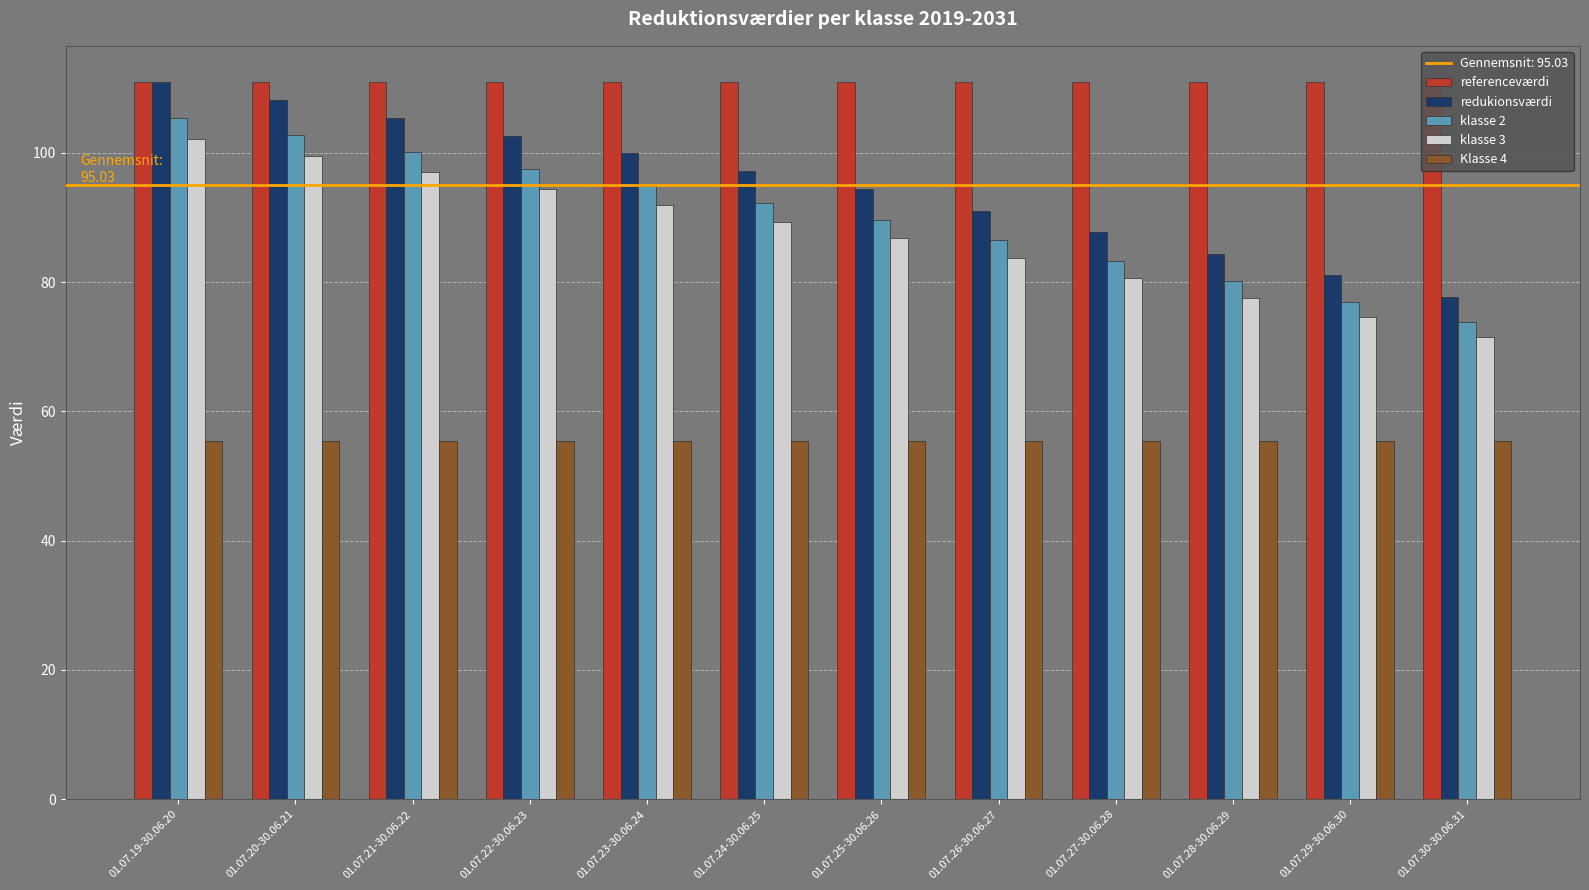

Reading left to right, extract all data points from this chart.

referenceværdi: 111.0	111.0	111.0	111.0	111.0	111.0	111.0	111.0	111.0	111.0	111.0	111.0
redukionsværdi: 111.0	108.2	105.4	102.7	99.9	97.1	94.3	91.0	87.7	84.3	81.0	77.7
klasse 2: 105.4	102.8	100.2	97.5	94.9	92.3	89.6	86.5	83.3	80.1	77.0	73.8
klasse 3: 102.1	99.6	97.0	94.5	91.9	89.3	86.8	83.7	80.7	77.6	74.5	71.5
Klasse 4: 55.5	55.5	55.5	55.5	55.5	55.5	55.5	55.5	55.5	55.5	55.5	55.5